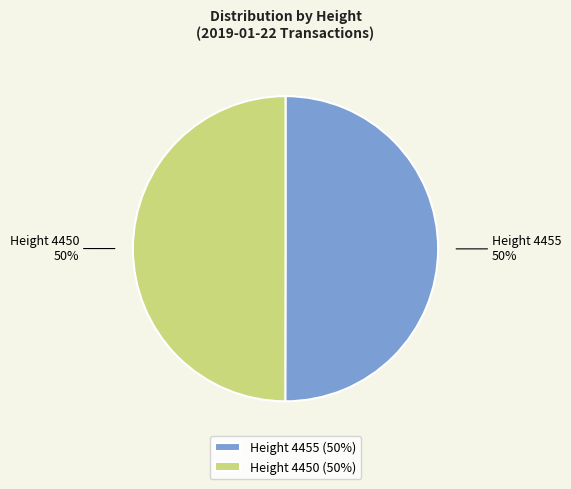

To the nearest percent, what portion does Height 4450 represent?

50%